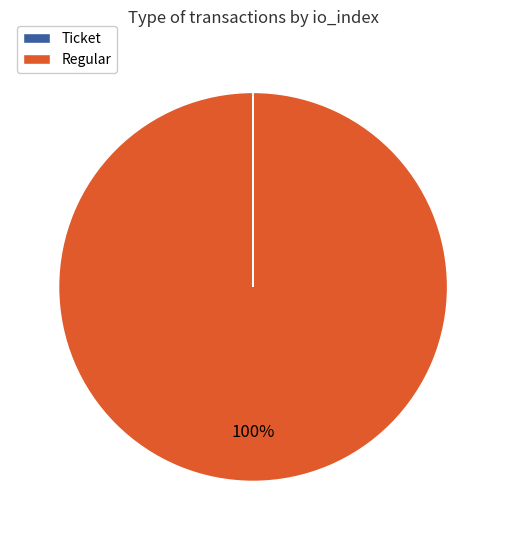

Is there a majority slice in this chart?

Yes